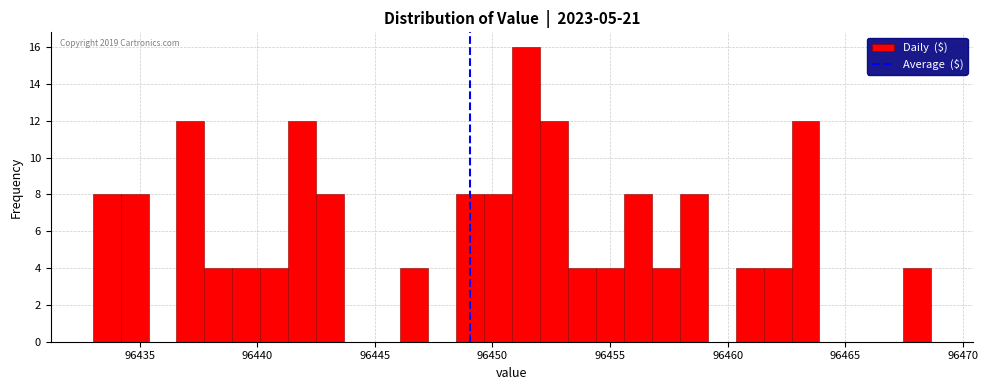

Around what value on the x-axis is the tallest bar? Give the approximate position of its centre, as read against the axis.

96451.5